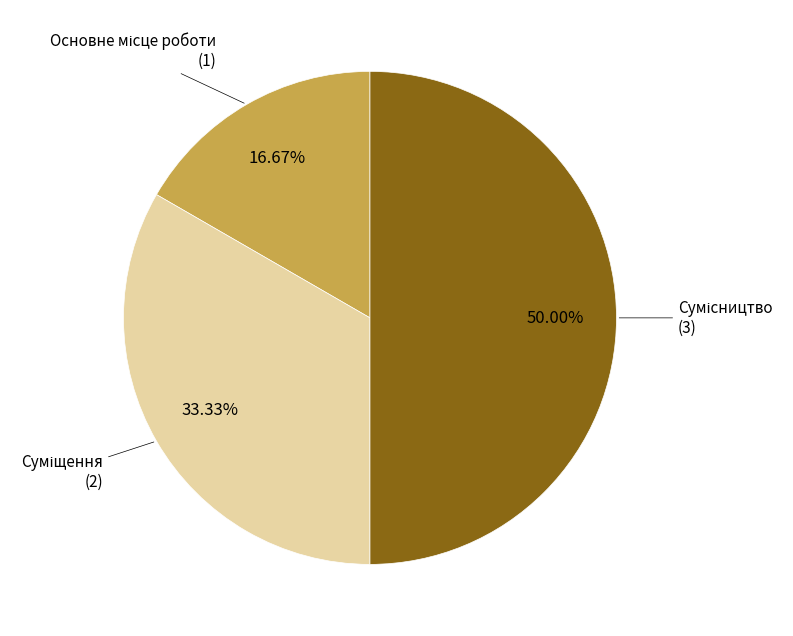

Which category has the smallest portion of the pie?

Основне місце роботи